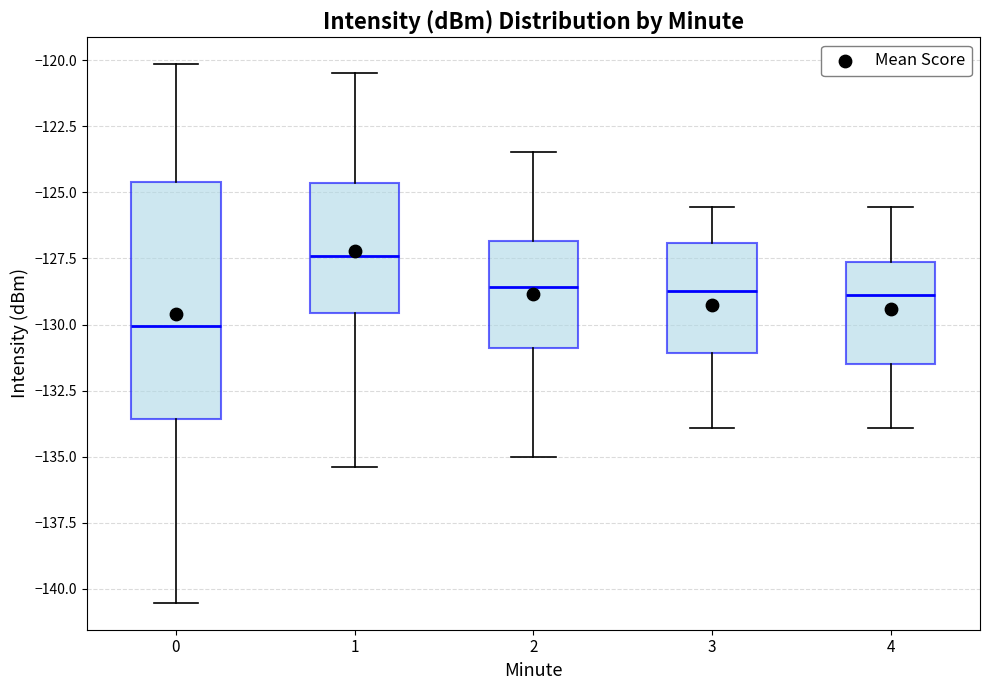

Reading left to right, transcribe this box plot: for each box, give where its median line is, the range the box spans, and where its two whiskers end, as read against the y-axis. The values are not printed on the chart, so give them approximately, as read against the axis.

0: median -130.0, box -133.5 to -124.5, whiskers -140.5 to -120.0
1: median -127.5, box -129.5 to -124.5, whiskers -135.5 to -120.5
2: median -128.5, box -131.0 to -127.0, whiskers -135.0 to -123.5
3: median -128.5, box -131.0 to -127.0, whiskers -134.0 to -125.5
4: median -129.0, box -131.5 to -127.5, whiskers -134.0 to -125.5